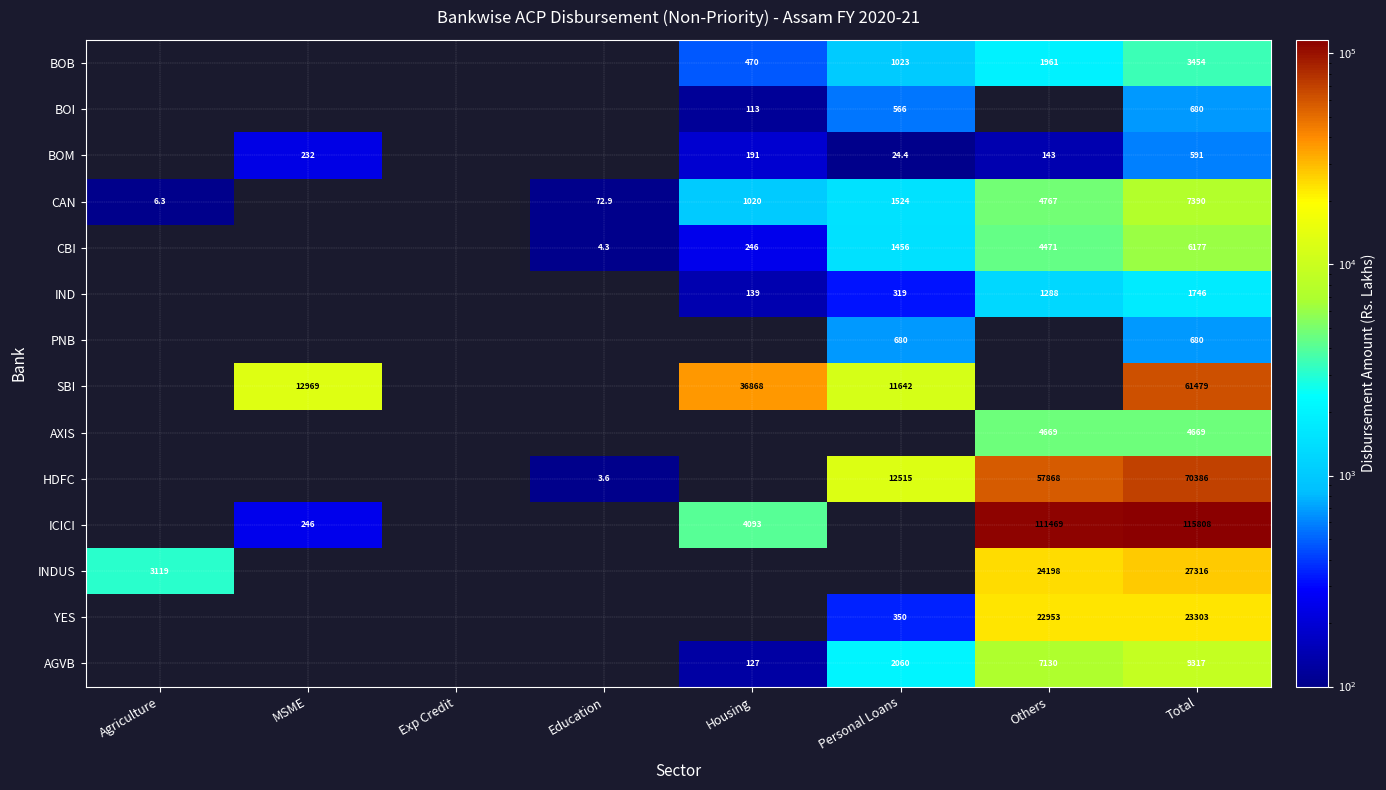

Is the value of CAN at Housing greater than the value of BOB at Housing?

Yes